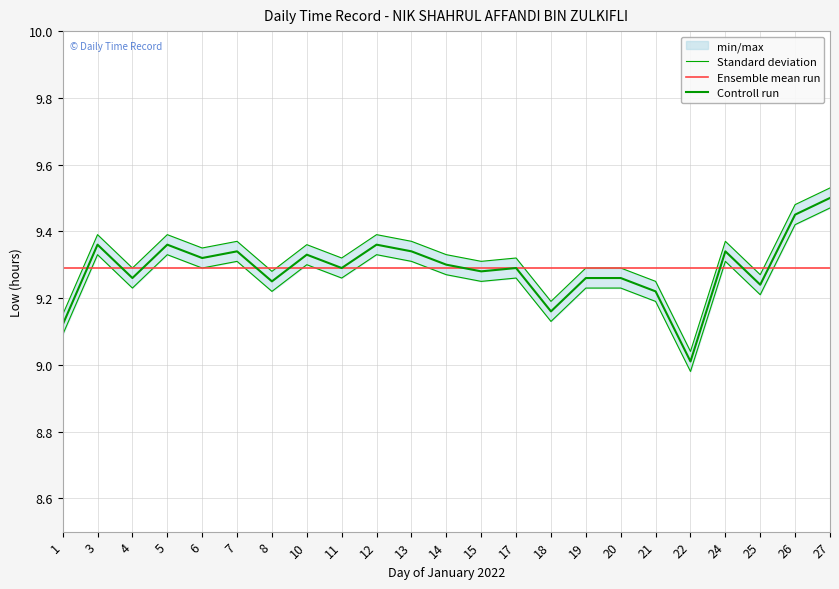

The Ensemble mean run series shows 13.0 at 1. True or false?

False